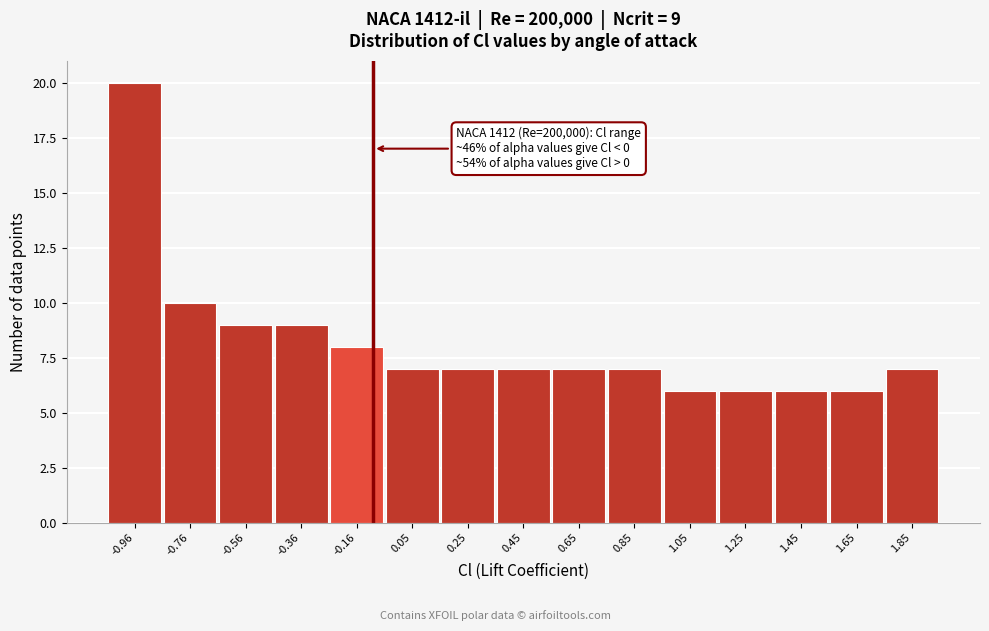

Reading left to right, transcribe all the data shown in this chart.

-0.96=20	-0.76=10	-0.56=9	-0.36=9	-0.16=8	0.05=7	0.25=7	0.45=7	0.65=7	0.85=7	1.05=6	1.25=6	1.45=6	1.65=6	1.85=7